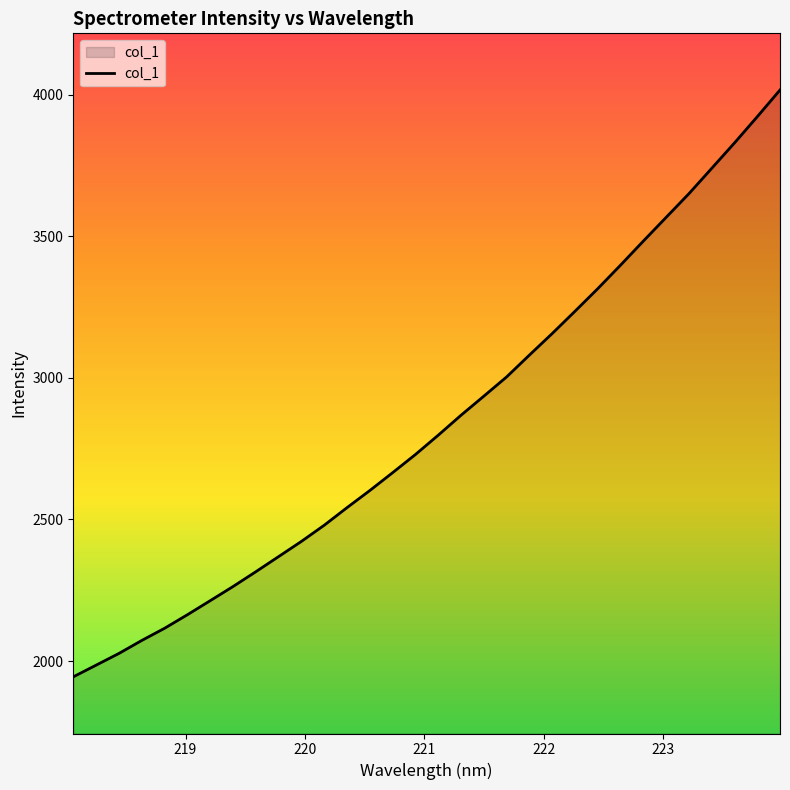

Does the chart have visible grid lines?

No